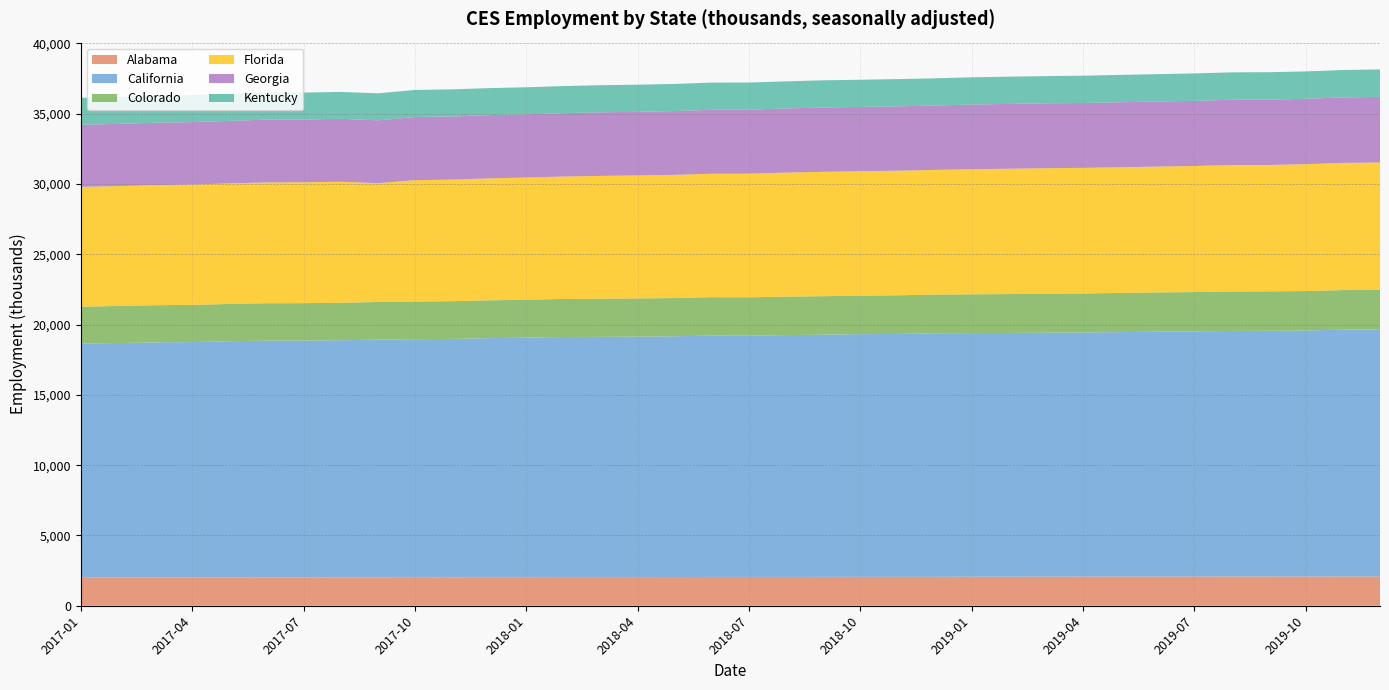

Reading right to left, what are all the values shown in this chart?

Alabama: 2084.2	2083.7	2080.2	2082.8	2083.6	2080.3	2078.3	2077.3	2075.8	2070.4	2067.5	2066.5	2059.8	2058.9	2056.9	2054.0	2051.0	2048.1	2048.4	2040.5	2039.1	2035.9	2031.6	2028.4	2025.0	2023.9	2026.8	2022.8	2021.1	2018.8	2018.6	2016.3	2012.5	2016.0	2012.3	2009.3
California: 17572.1	17558.5	17497.3	17475.2	17463.8	17431.4	17421.6	17385.2	17359.3	17356.5	17334.5	17325.8	17320.5	17274.1	17259.8	17230.4	17200.1	17161.4	17170.8	17125.3	17102.9	17091.9	17084.4	17043.5	17009.1	16958.6	16932.5	16909.4	16862.3	16842.4	16841.9	16798.4	16742.5	16715.5	16673.9	16636.0
Colorado: 2811.5	2810.3	2804.6	2803.9	2805.4	2799.0	2787.9	2785.5	2774.6	2767.3	2768.1	2760.3	2752.5	2748.8	2741.2	2734.3	2736.3	2731.1	2727.5	2721.8	2717.5	2713.4	2704.7	2698.1	2692.0	2679.9	2679.7	2675.3	2667.3	2661.2	2656.5	2651.0	2647.7	2645.9	2636.2	2626.9
Florida: 9065.1	9047.6	9028.2	8989.5	8995.9	8969.7	8951.7	8944.3	8937.4	8928.6	8916.3	8894.8	8870.7	8864.3	8852.6	8846.6	8824.1	8792.5	8784.8	8762.8	8749.8	8735.2	8710.3	8688.8	8672.0	8650.6	8633.0	8452.7	8610.0	8600.2	8593.9	8576.6	8558.4	8545.1	8528.1	8522.5
Georgia: 4664.6	4655.0	4649.0	4649.5	4642.3	4633.4	4629.1	4623.4	4615.4	4613.3	4609.2	4603.1	4578.9	4577.4	4570.3	4575.1	4561.0	4552.4	4544.9	4535.1	4522.9	4523.5	4508.4	4498.7	4497.0	4492.6	4490.2	4466.7	4473.8	4463.5	4463.6	4447.1	4440.9	4438.0	4425.6	4419.5
Kentucky: 1950.8	1951.9	1945.9	1950.9	1948.7	1950.0	1943.5	1944.5	1940.6	1938.2	1937.1	1938.9	1932.2	1936.7	1932.8	1934.0	1927.6	1930.8	1936.1	1931.6	1930.5	1926.1	1925.9	1921.0	1924.1	1925.4	1926.8	1923.0	1914.8	1916.6	1920.8	1917.5	1918.4	1919.7	1918.7	1915.1